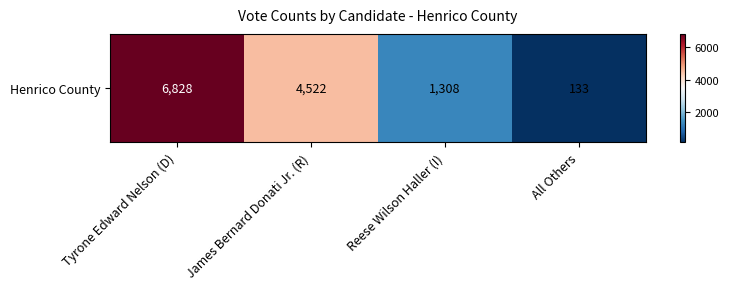

At which label is the value closest to 3480?

James Bernard Donati Jr. (R)